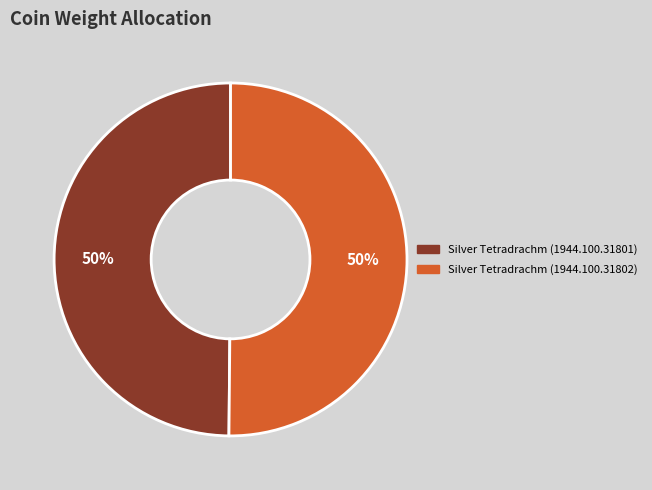

Count the number of slices in the pie.

2